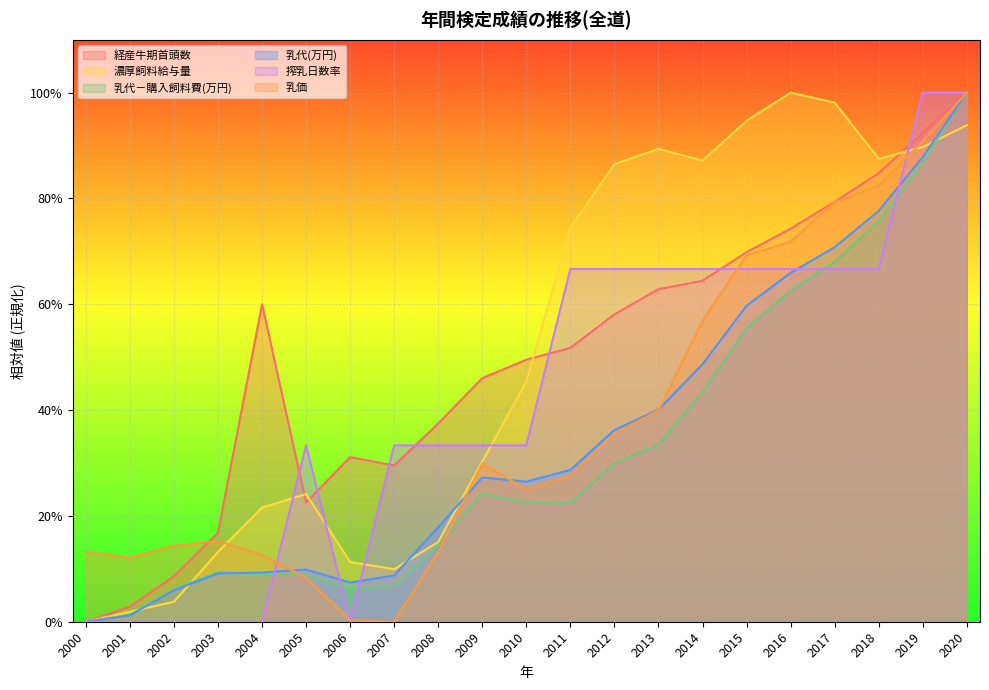

Reading right to left, list all the values displayed in this chart.

経産牛期首頭数: 2020=100.0	2019=92.4	2018=84.8	2017=79.4	2016=74.3	2015=69.8	2014=64.4	2013=62.9	2012=58.1	2011=51.7	2010=49.5	2009=46.0	2008=37.5	2007=29.5	2006=31.1	2005=22.5	2004=60.0	2003=16.8	2002=8.6	2001=2.9	2000=0.0
濃厚飼料給与量: 2020=93.8	2019=89.7	2018=87.5	2017=98.1	2016=100.0	2015=94.7	2014=87.2	2013=89.4	2012=86.5	2011=74.5	2010=45.4	2009=30.3	2008=15.1	2007=9.9	2006=11.3	2005=24.1	2004=21.6	2003=13.2	2002=3.8	2001=1.9	2000=0.0
乳代－購入飼料費(万円): 2020=100.0	2019=86.7	2018=75.7	2017=68.0	2016=62.6	2015=55.4	2014=43.4	2013=33.4	2012=30.0	2011=22.4	2010=22.5	2009=24.2	2008=14.4	2007=6.8	2006=6.2	2005=8.9	2004=9.0	2003=9.4	2002=6.1	2001=1.3	2000=0.0
乳代(万円): 2020=100.0	2019=87.8	2018=77.7	2017=70.8	2016=65.9	2015=59.7	2014=48.7	2013=40.1	2012=36.2	2011=28.7	2010=26.5	2009=27.3	2008=17.9	2007=8.8	2006=7.4	2005=9.9	2004=9.3	2003=9.1	2002=5.9	2001=1.2	2000=0.0
搾乳日数率: 2020=100.0	2019=100.0	2018=66.7	2017=66.7	2016=66.7	2015=66.7	2014=66.7	2013=66.7	2012=66.7	2011=66.7	2010=33.3	2009=33.3	2008=33.3	2007=33.3	2006=0.0	2005=33.3	2004=0.0	2003=0.0	2002=0.0	2001=0.0	2000=0.0
乳価: 2020=100.0	2019=90.8	2018=82.5	2017=79.3	2016=71.8	2015=69.3	2014=56.9	2013=39.9	2012=35.6	2011=27.6	2010=25.0	2009=29.9	2008=13.2	2007=0.0	2006=0.3	2005=8.3	2004=12.6	2003=15.2	2002=14.4	2001=12.1	2000=13.2